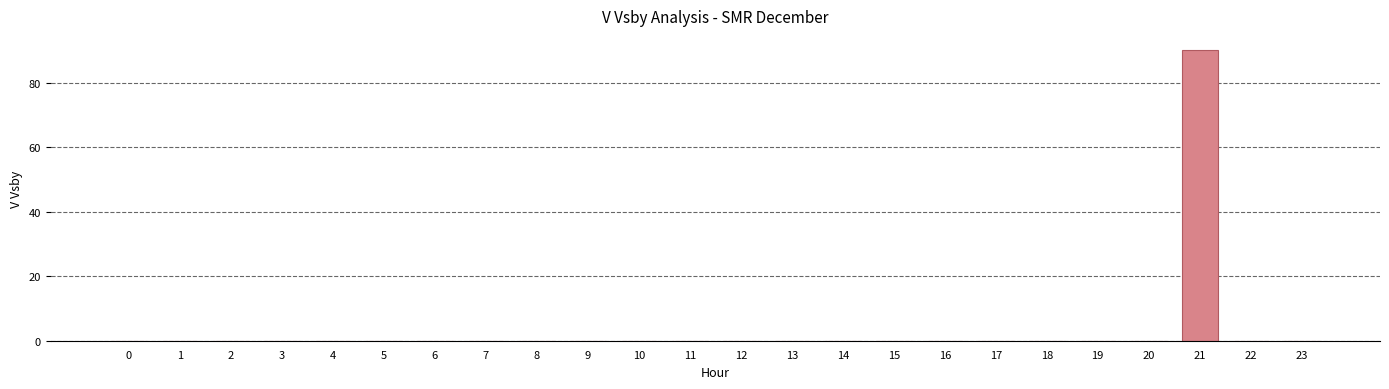

What is the sum of all values?

90.0